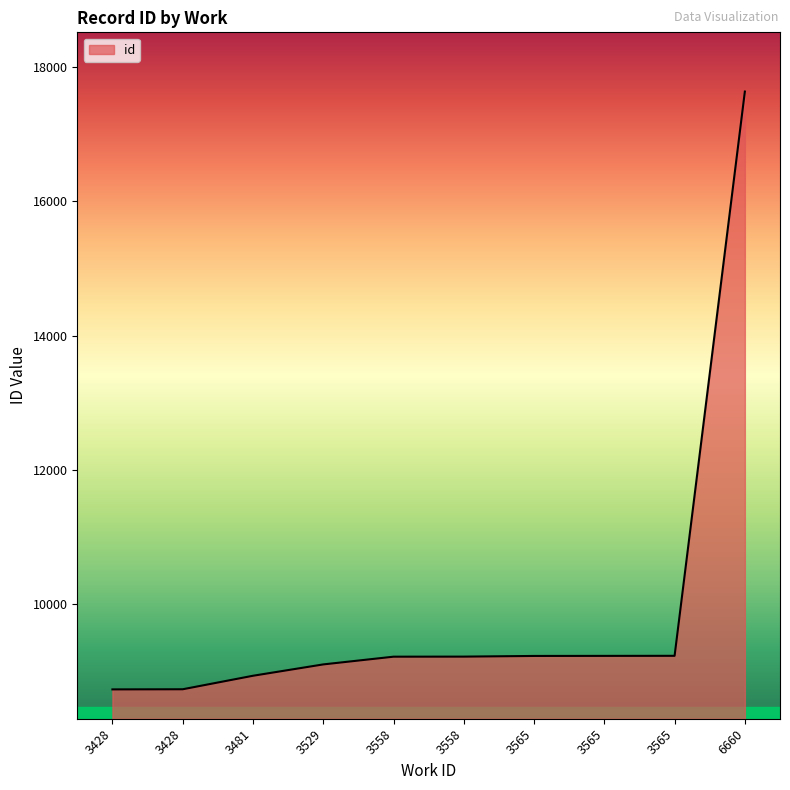

What value does the data have at 3428?

8733